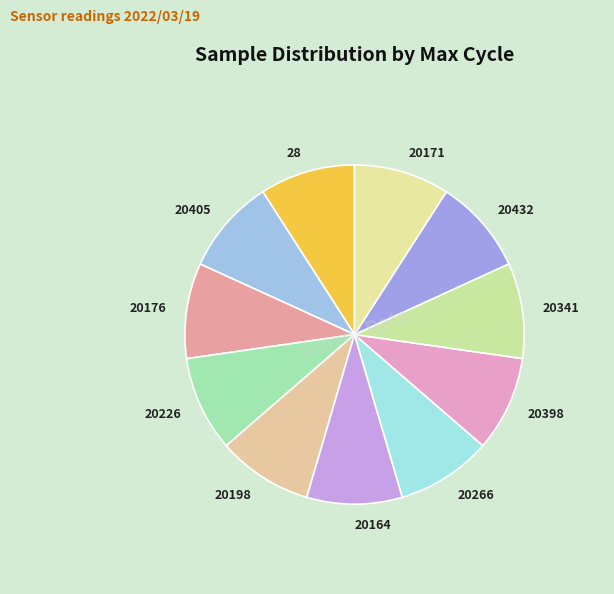

What is the ratio of the value at 20266 to the value at 20171?

1.0